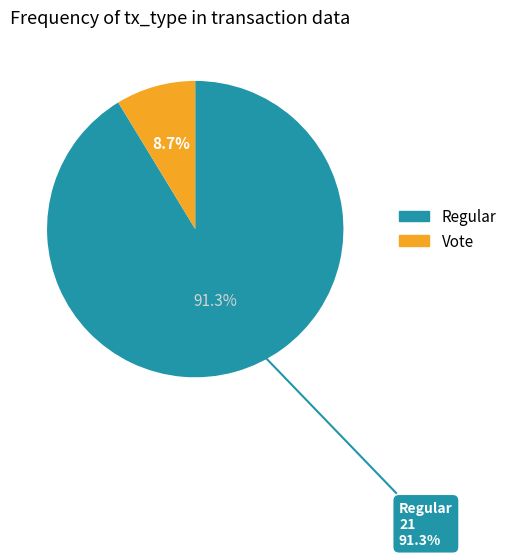

Which slice is the largest?

Regular